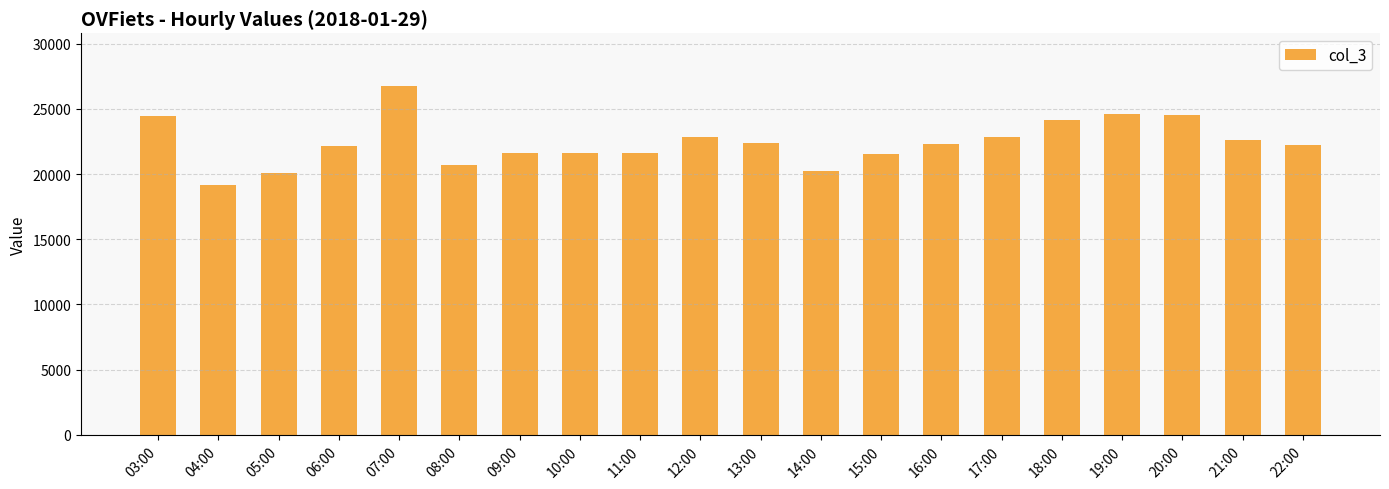

True or false: the data shows 20247 at 14:00.

True